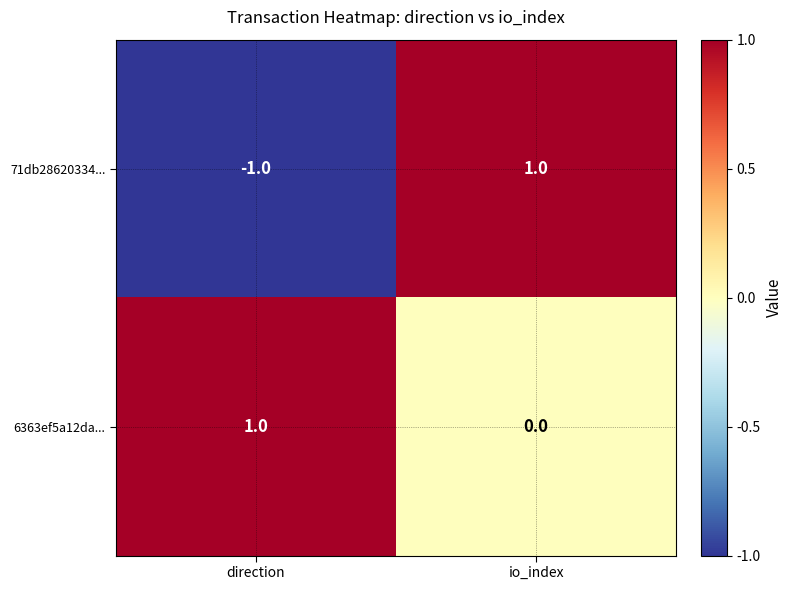

Rank the series at io_index from lowest to highest value.

6363ef5a12da..., 71db28620334...